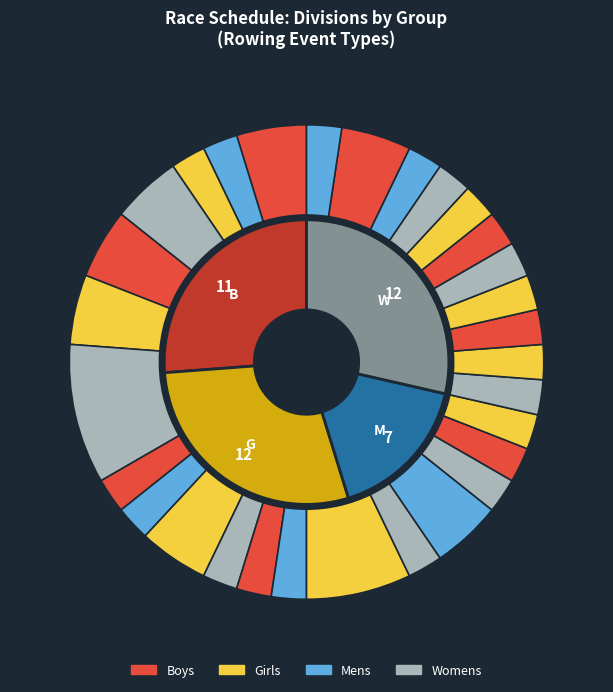

What portion of the pie excludes Girls U17 coxed quad sculls?

97.6%